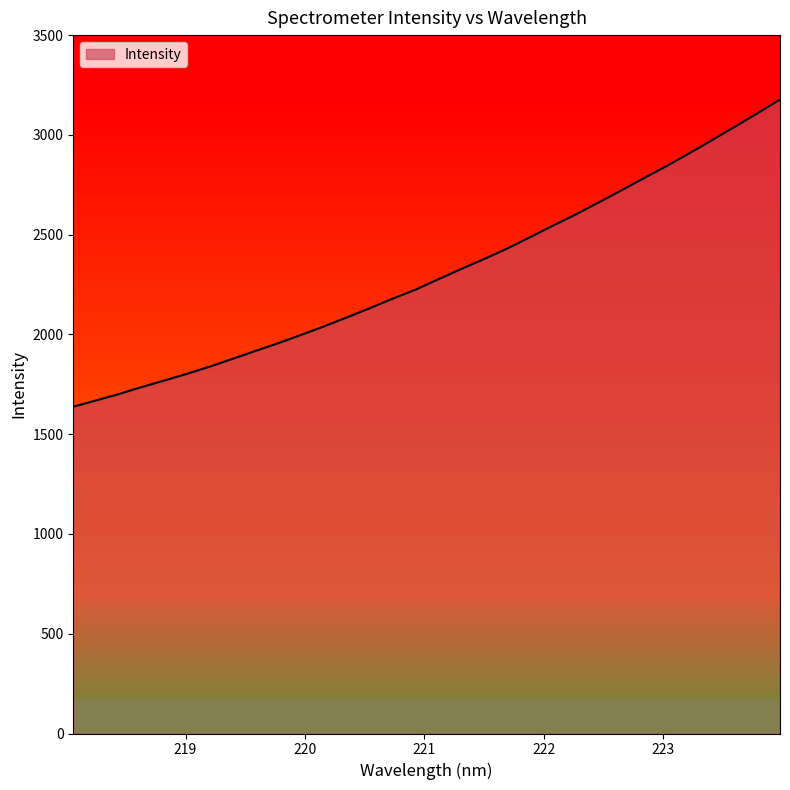

Where is the data nearest to the value 2407?

221.6902